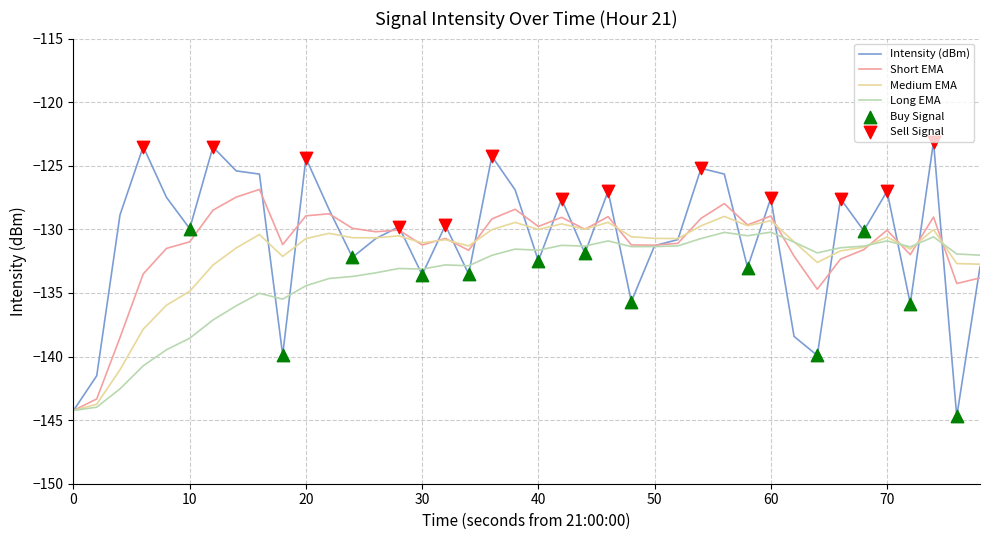

Which series has the widest spread of values?

Intensity (dBm)